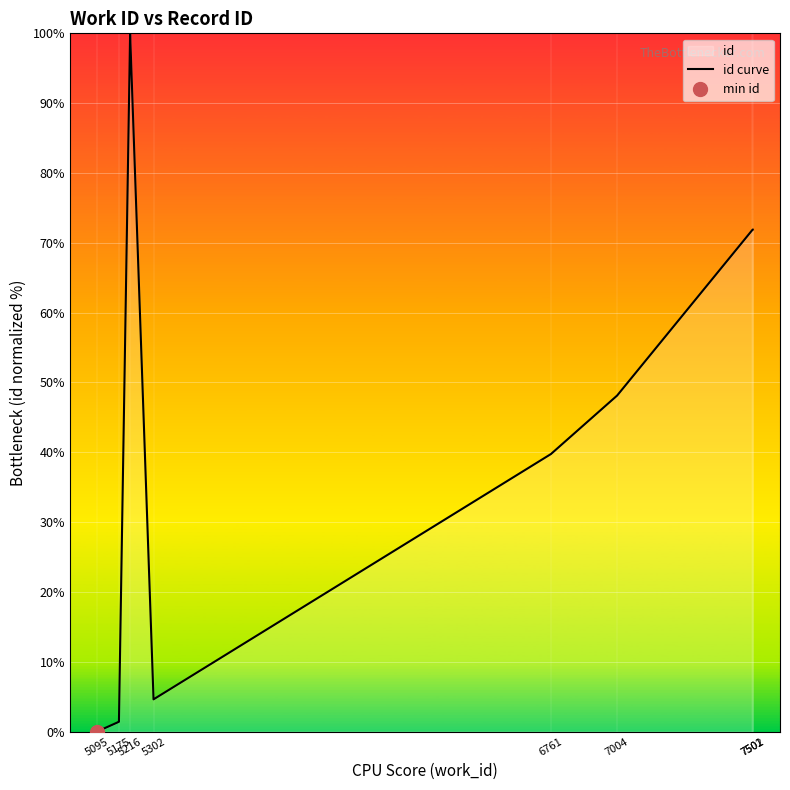

How many points are higher than both their immediate neighbors (excluding endpoints)?

1